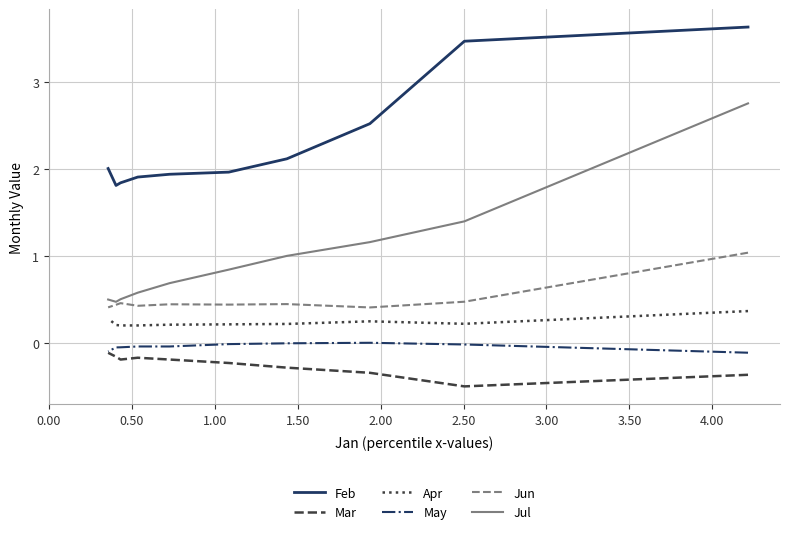

What is the value of the Mar point at the 6th from the left?

-0.2